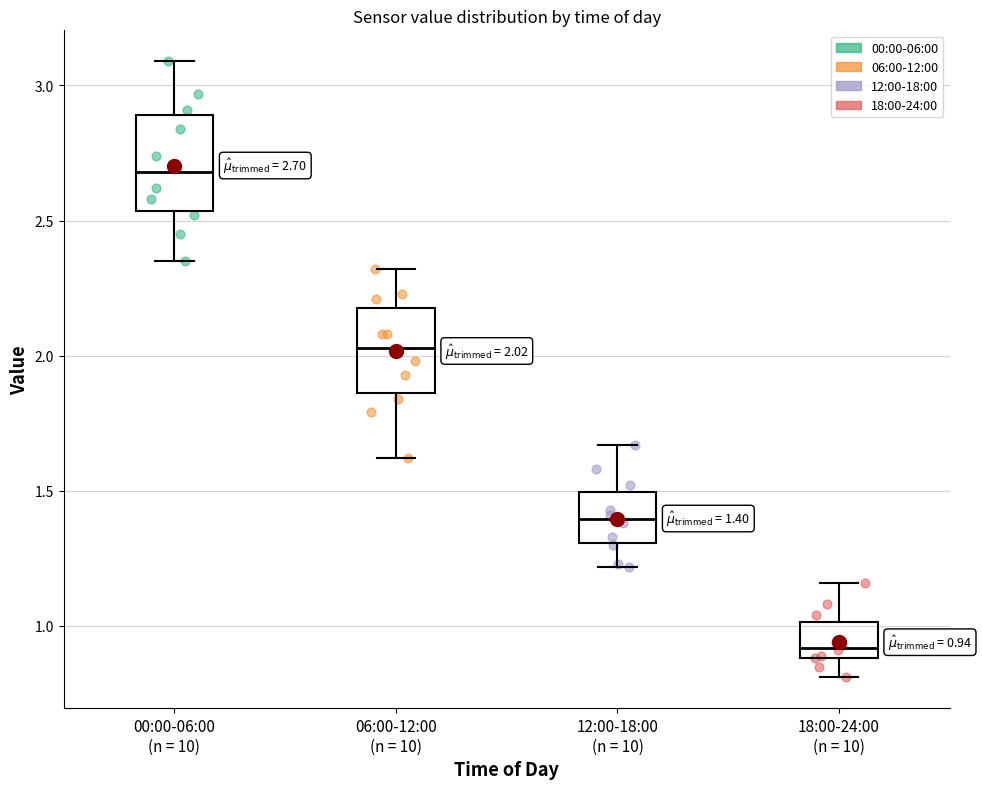

Which box's median line is the lowest?

18:00-24:00 (n = 10)